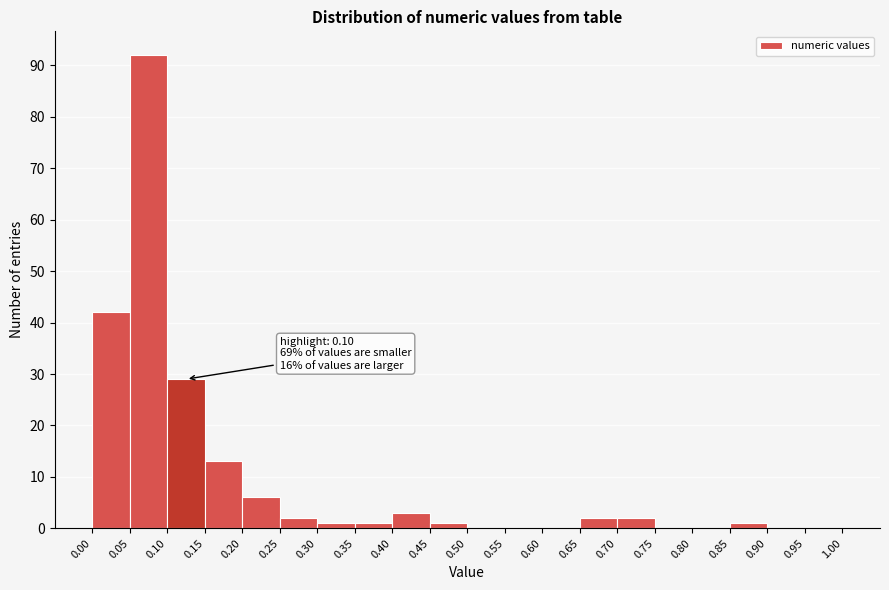

Over which range of the x-axis is the bar tallest?

0.05 to 0.10